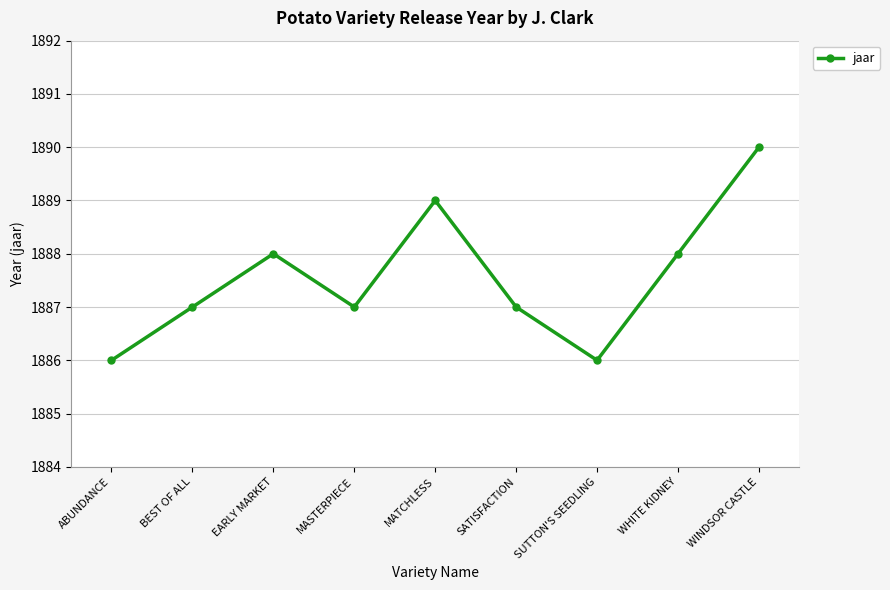

Approximately how many times larger is the value at WINDSOR CASTLE compared to EARLY MARKET?

1.0